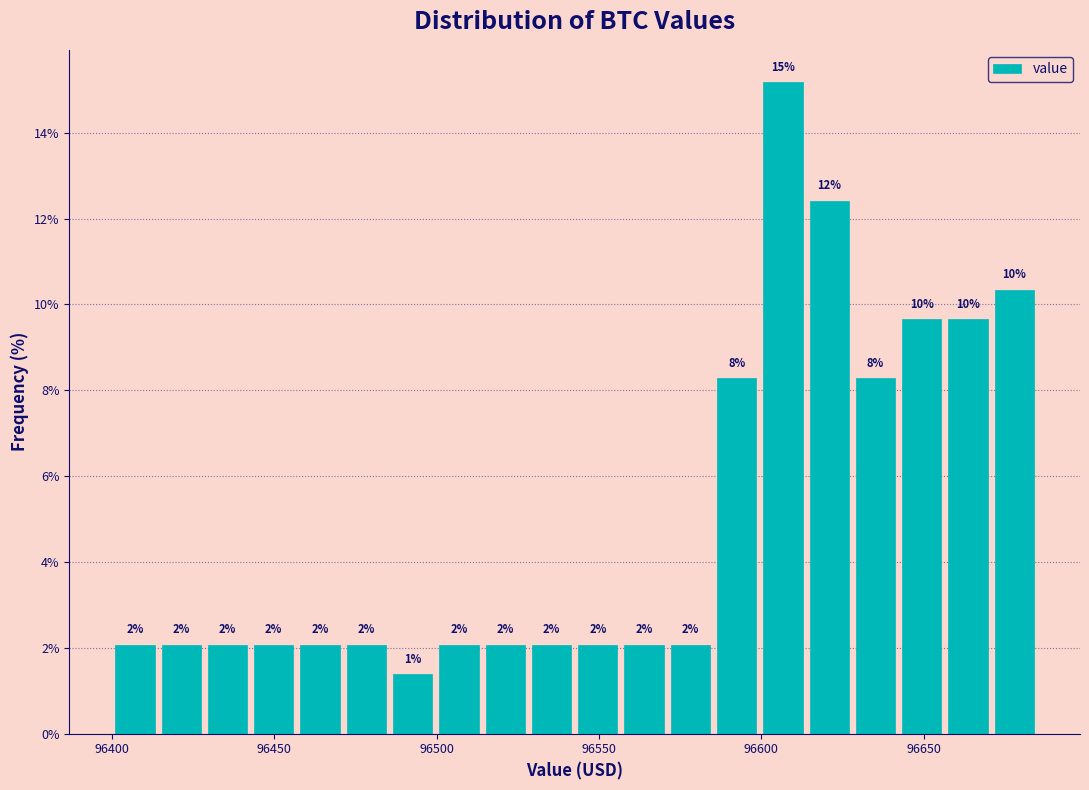

Around what value on the x-axis is the tallest bar? Give the approximate position of its centre, as read against the axis.

96605